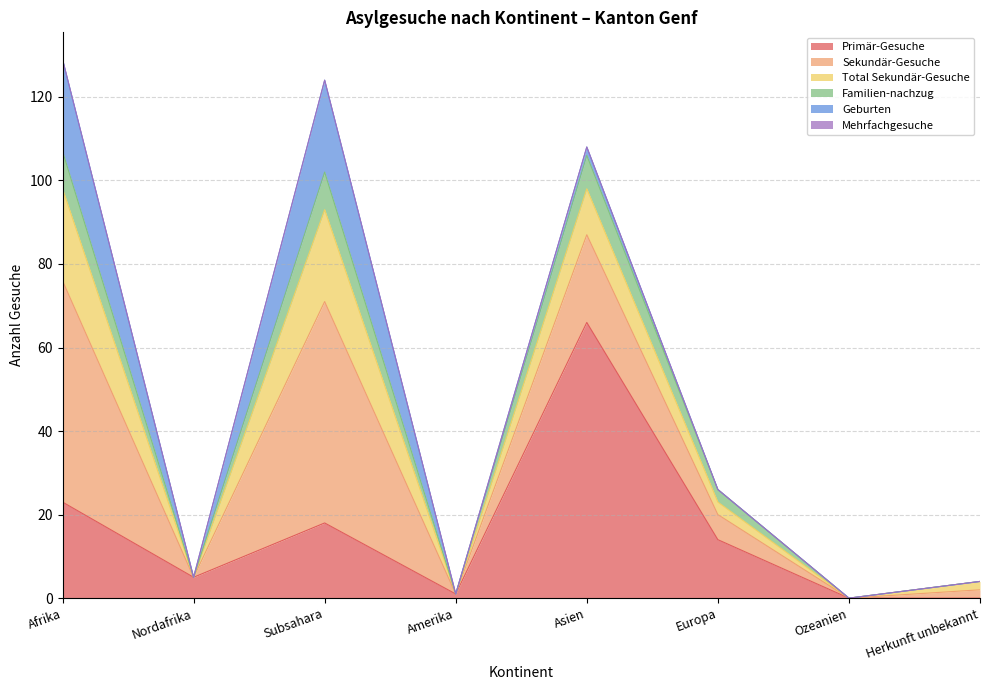

Which has a higher value, Afrika or Asien?

Asien